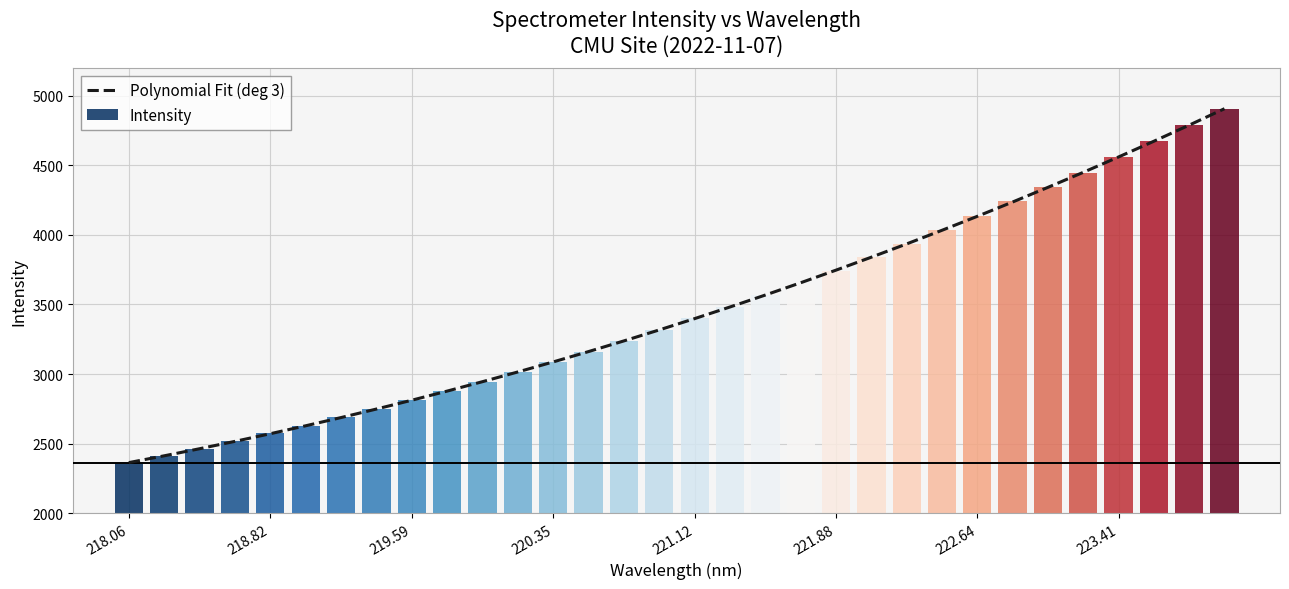

What is the value of the Polynomial Fit (deg 3) bar at the 15th from the left?

3238.2